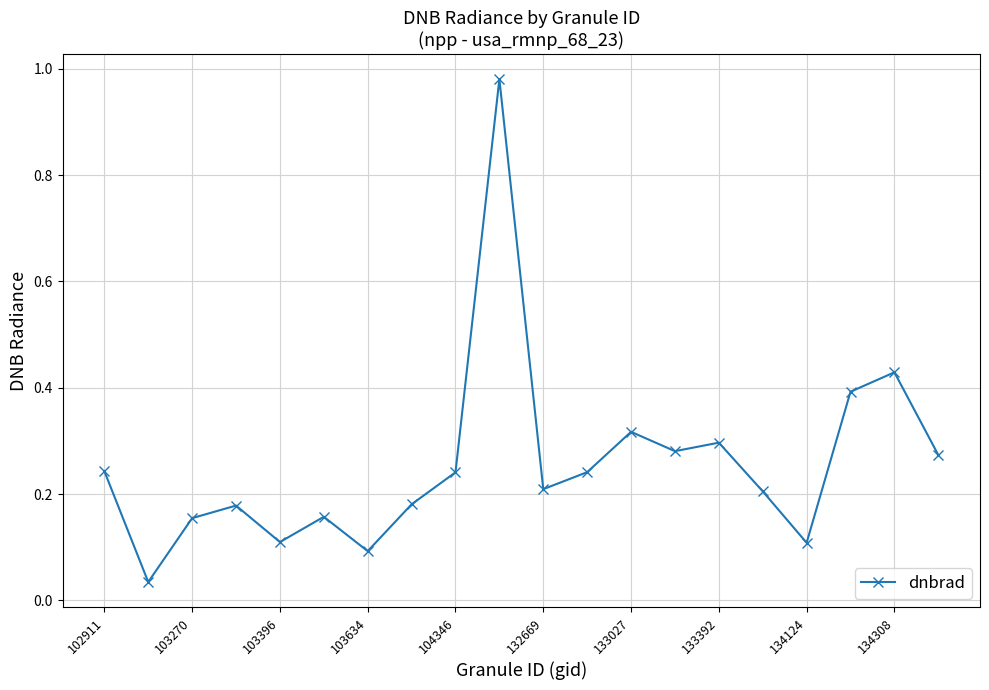

What is the difference between the maximum and second lowest values?

0.9